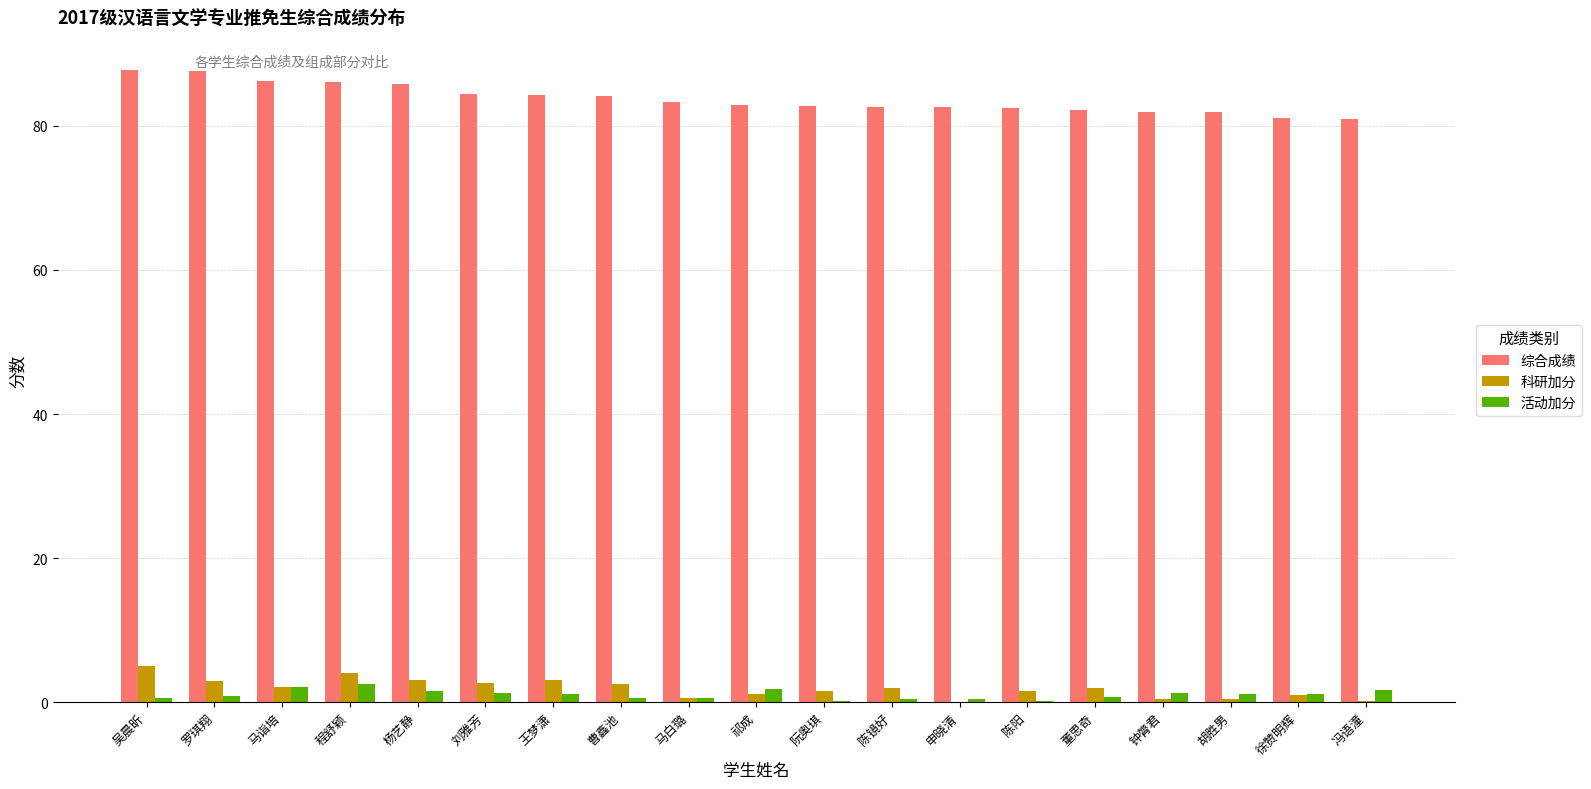

What is the sum of all 科研加分 values?

36.4